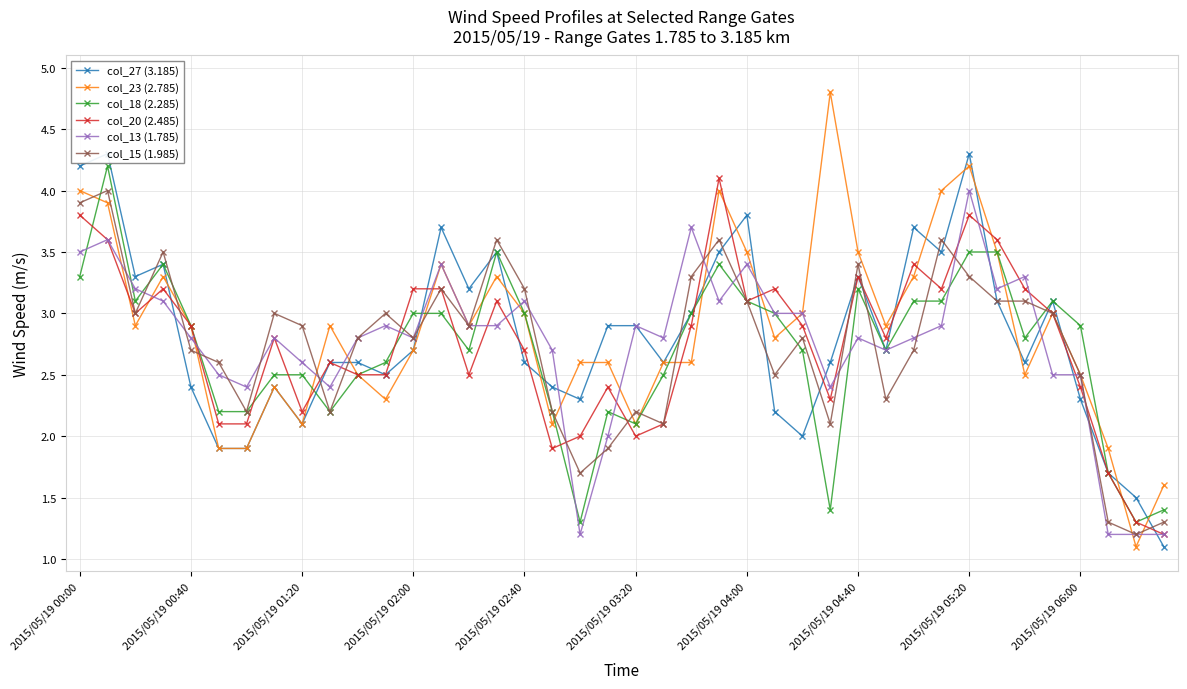

What is the lowest value of the col_15 (1.985) series?

1.2